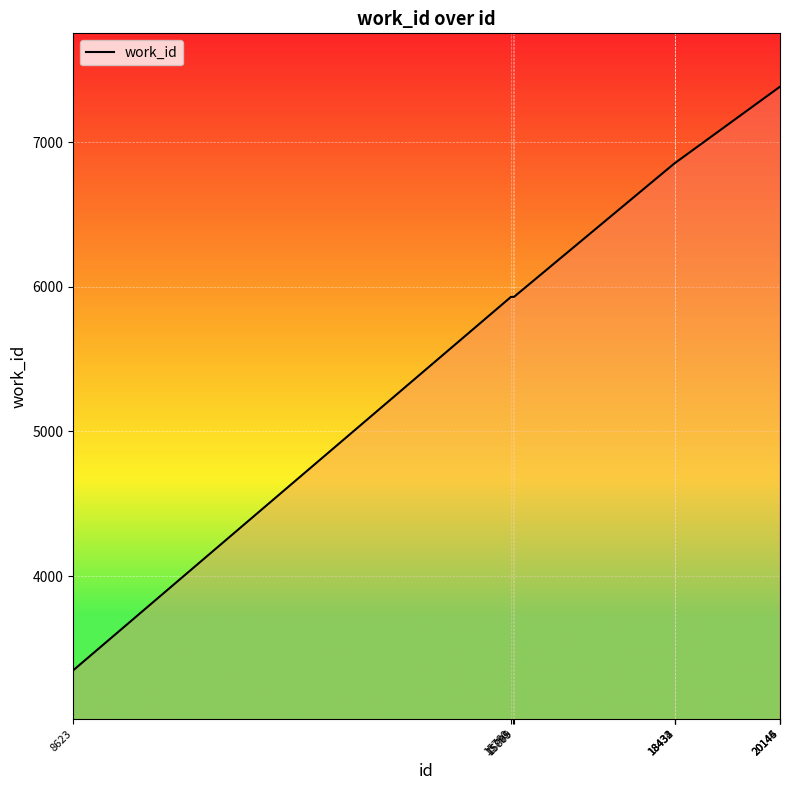

What is the average value?

6385